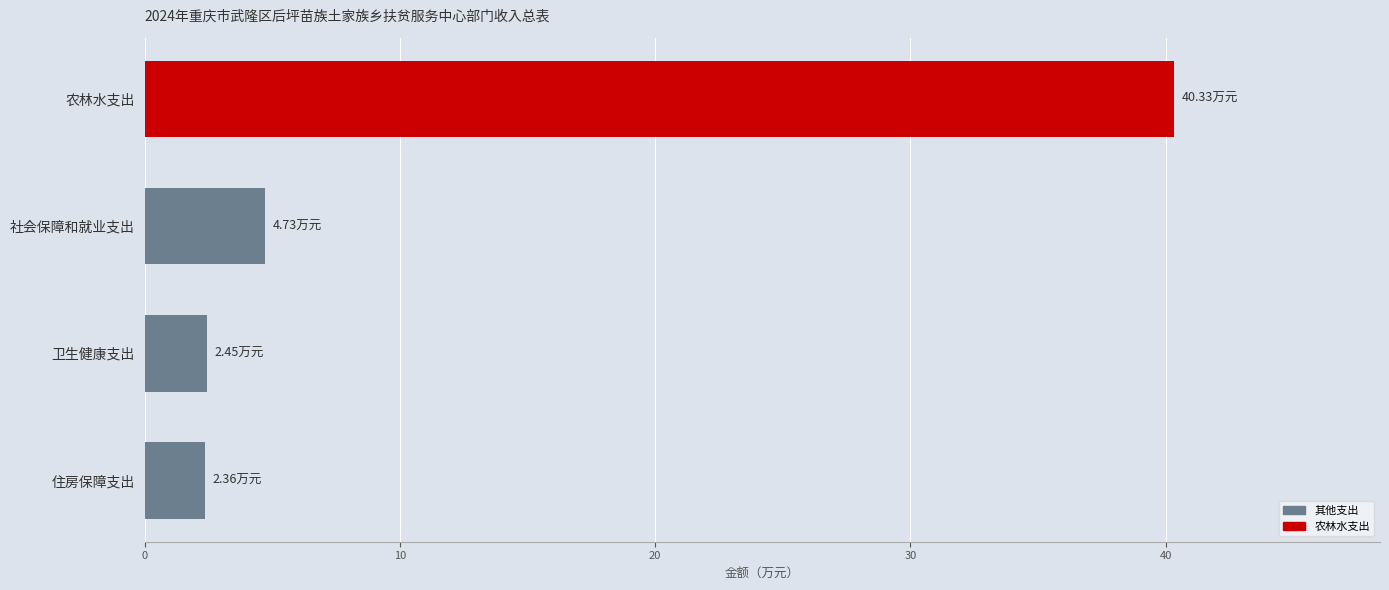

At which label is the value closest to 21?

社会保障和就业支出